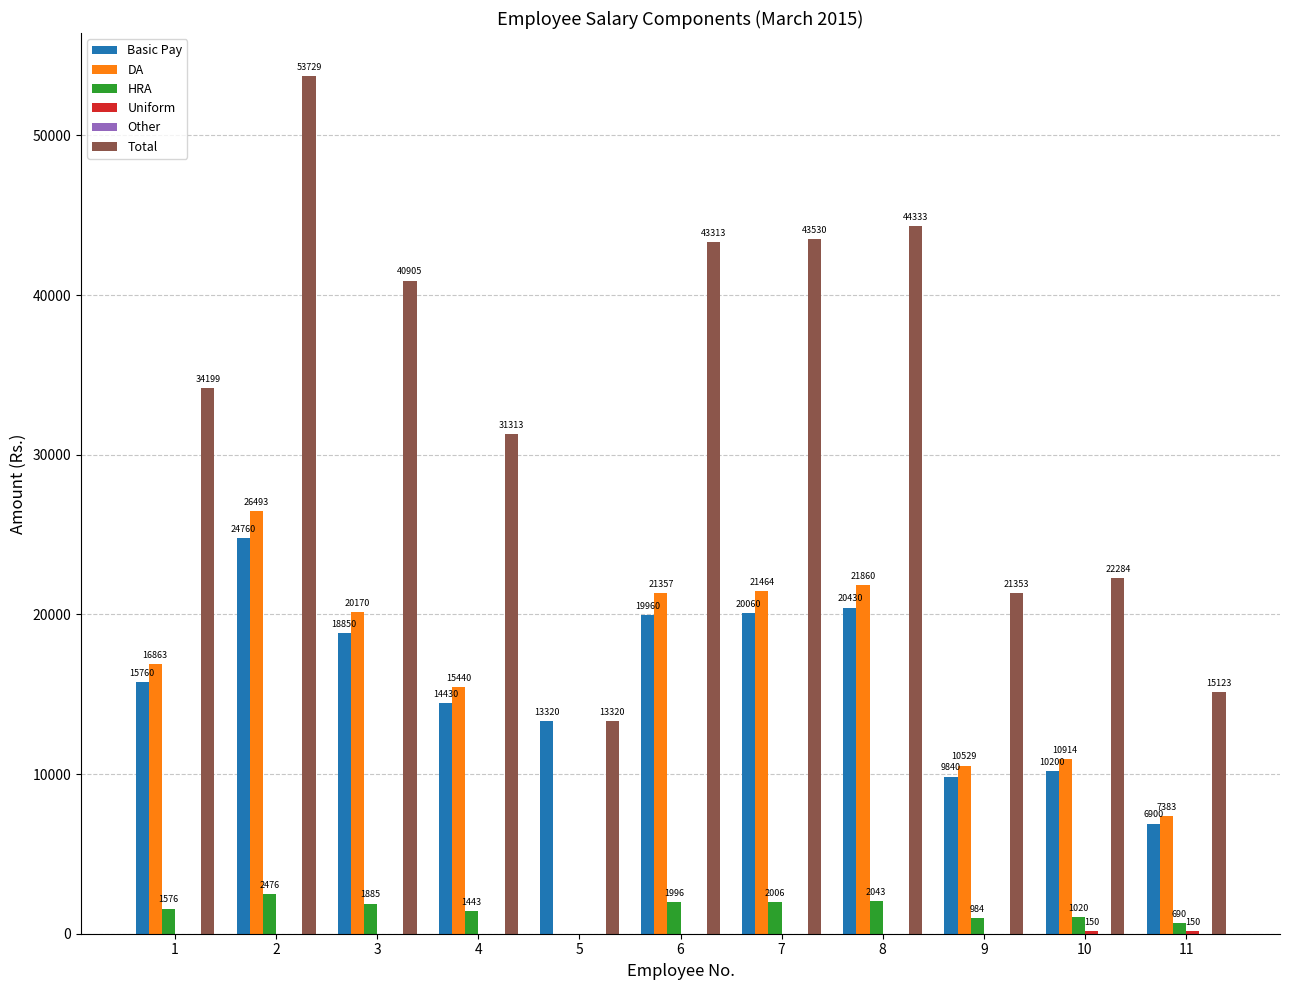

What is the sum of the Basic Pay values at 5 and 9?

23160